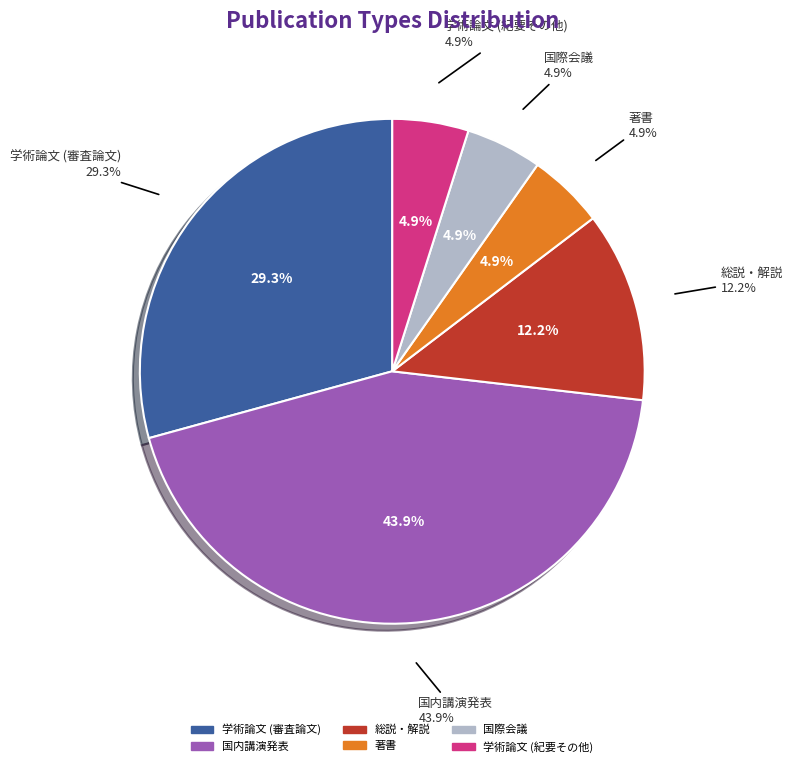

Does 国内講演発表 represent more than half of the total?

No